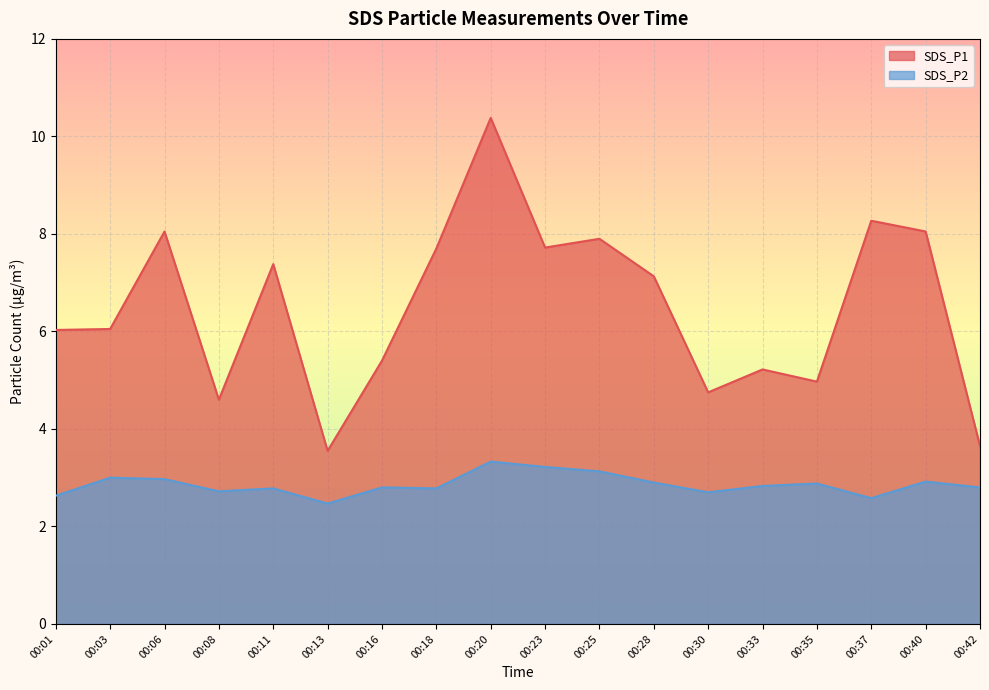

Rank the series by their average value, from highest to lowest.

SDS_P1, SDS_P2